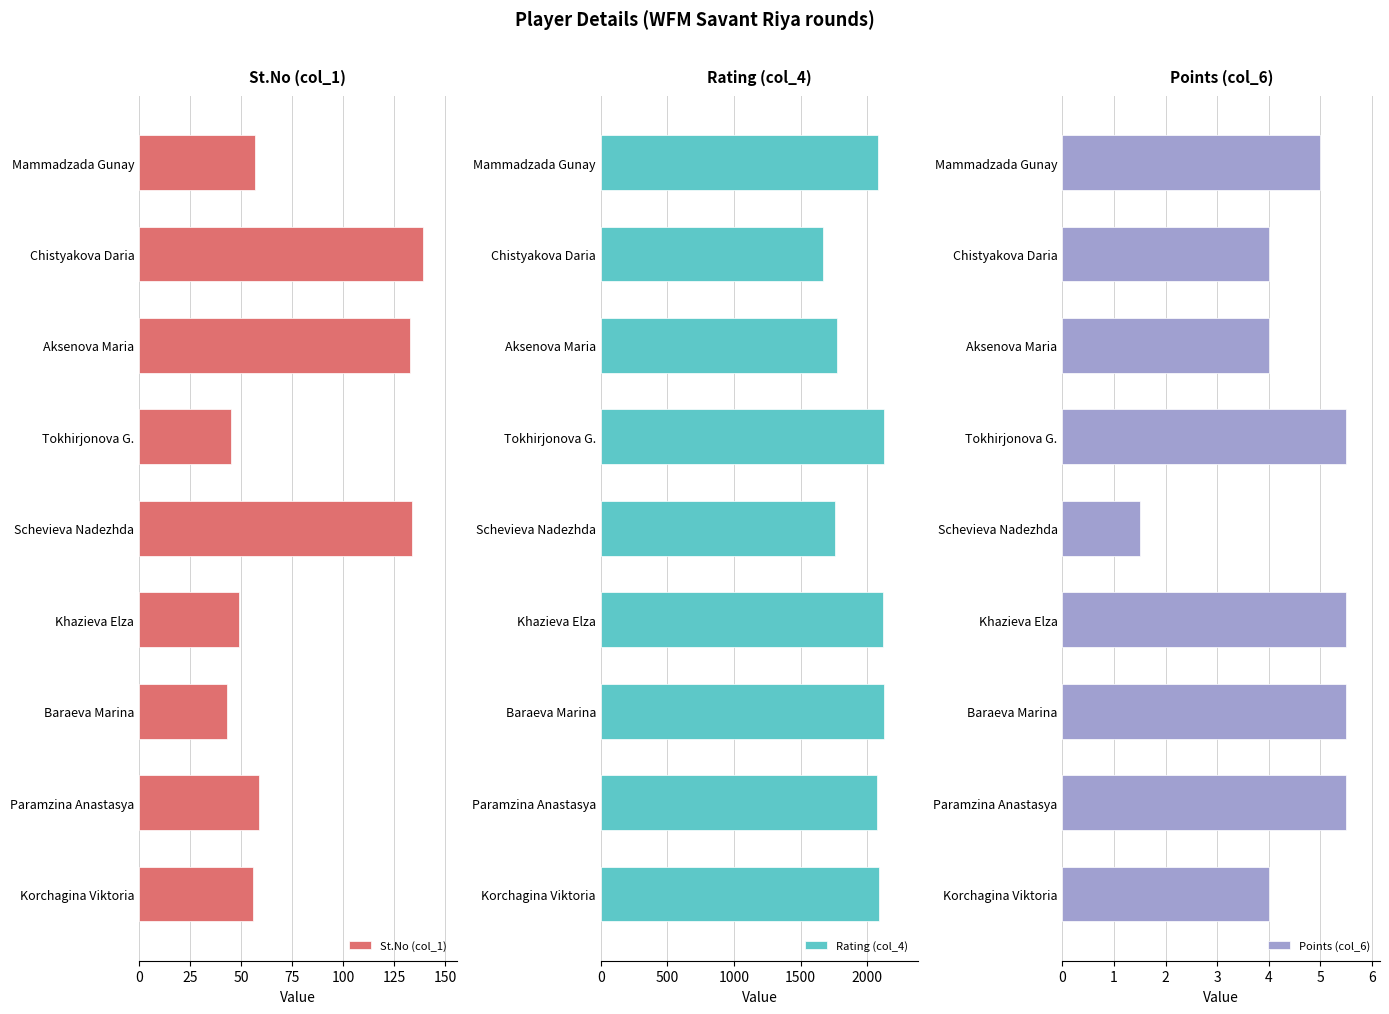

What are all the series names shown in the legend?

St.No (col_1), Rating (col_4), Points (col_6)